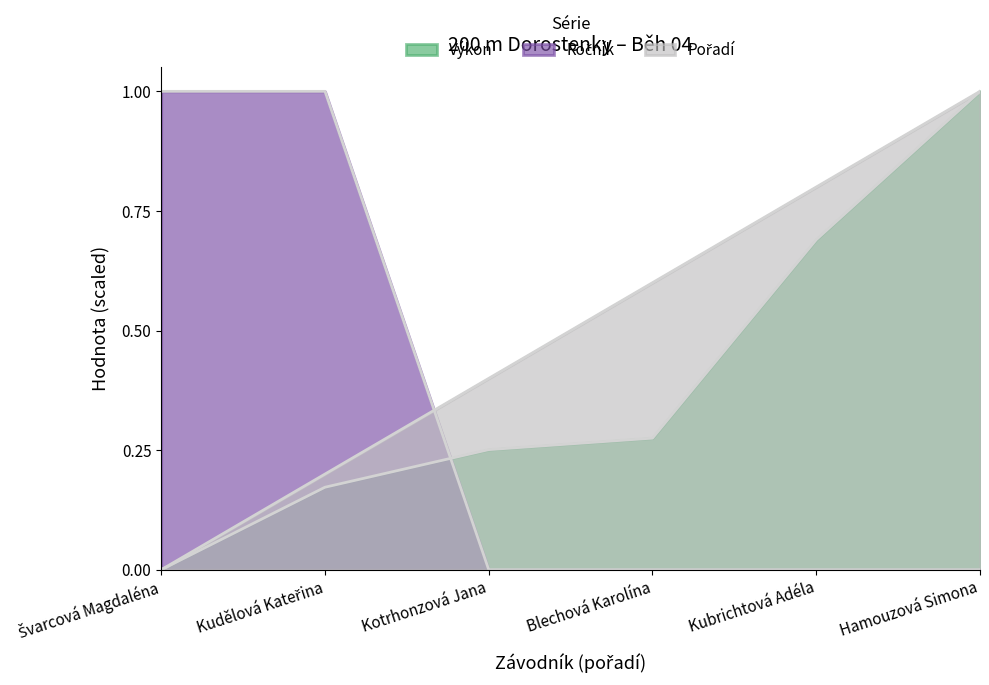

True or false: Ročník has more than 1 interior local peaks.

False